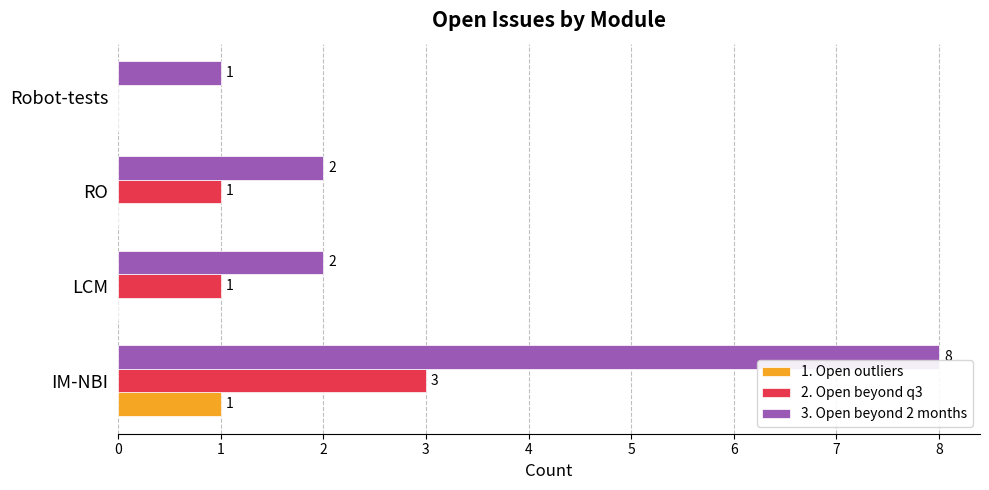

What is the sum of all 3. Open beyond 2 months values?

13